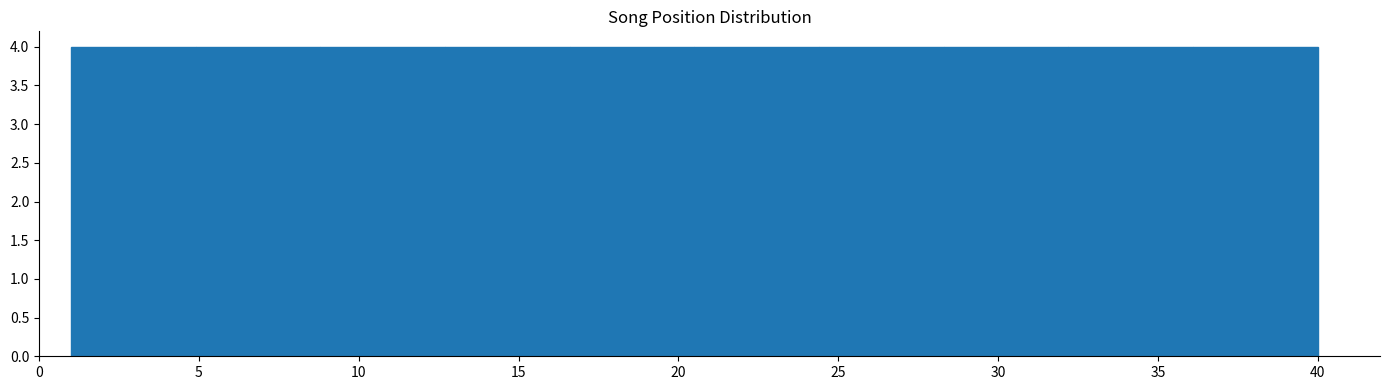

Reading left to right, transcribe this chart: for each bar, give the range it covers on the x-axis and its height. Neither the bar edges nor the heights are printed on the chart, so give them approximately, as read against the axes.

1.0 to 4.9: 4
4.9 to 8.8: 4
8.8 to 12.7: 4
12.7 to 16.6: 4
16.6 to 20.5: 4
20.5 to 24.4: 4
24.4 to 28.3: 4
28.3 to 32.2: 4
32.2 to 36.1: 4
36.1 to 40.0: 4